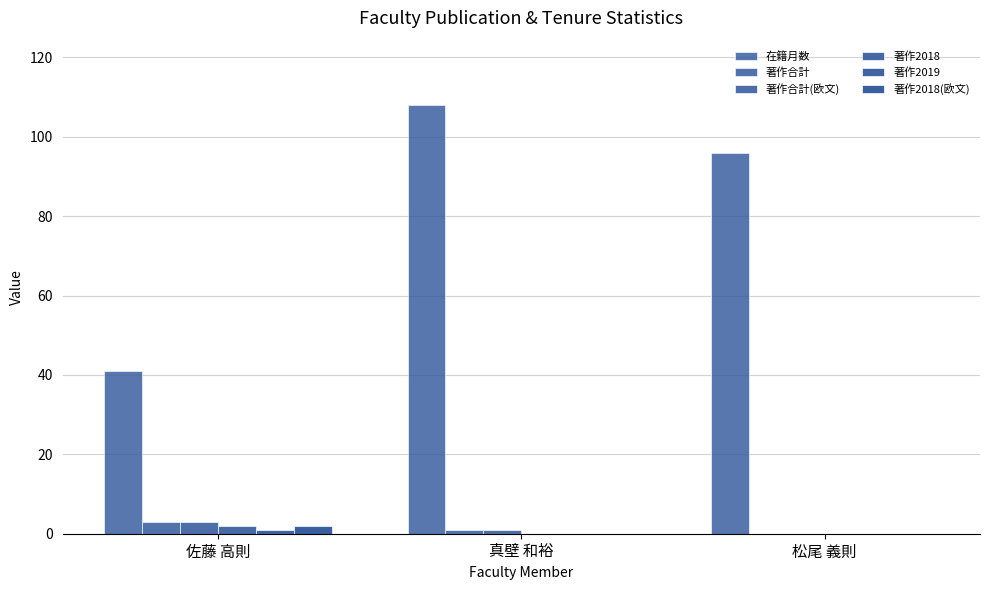

The value of 著作2018 at 松尾 義則 is -1. True or false?

False